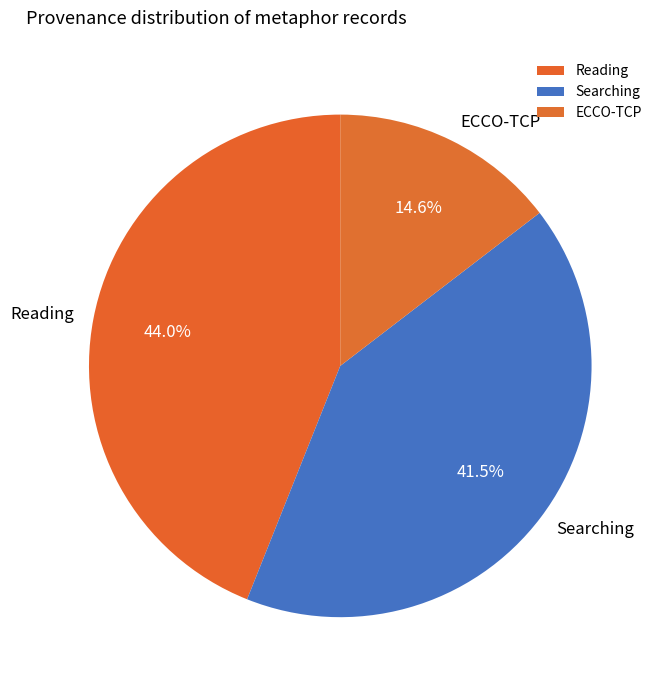

What is the smallest slice in the pie chart?

ECCO-TCP